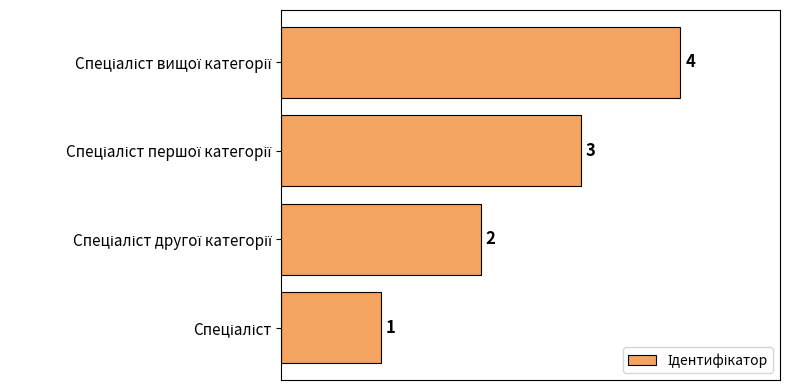

How many values are between 2 and 4?

3